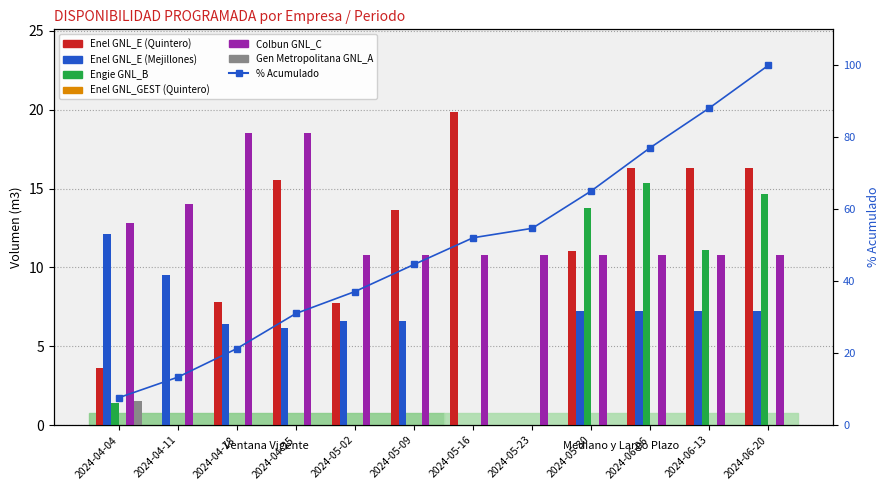

At which label does Enel GNL_E (Quintero) first exceed 13?

2024-04-25